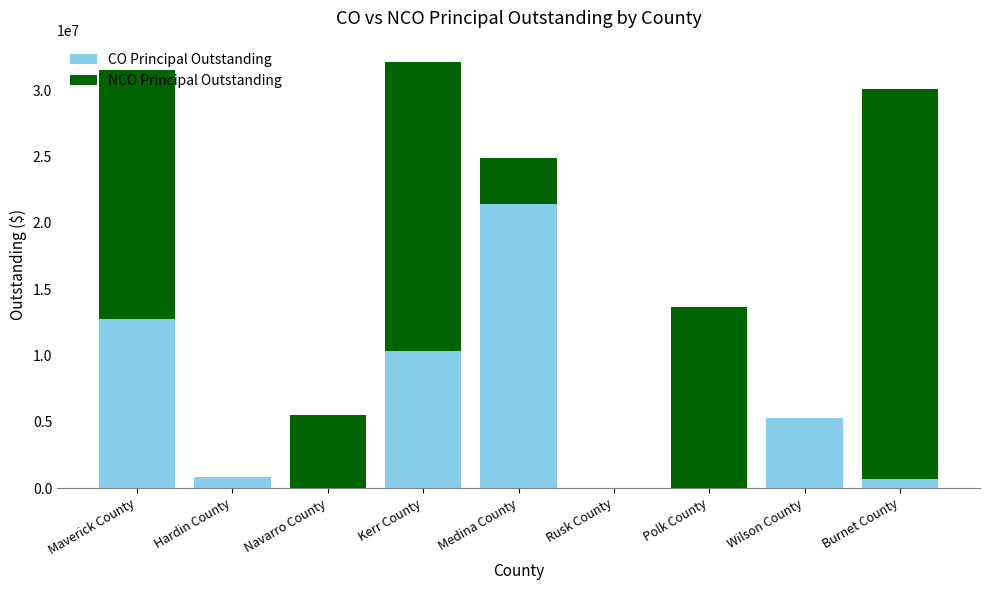

What is the sum of the CO Principal Outstanding values at Hardin County and Rusk County?

845000